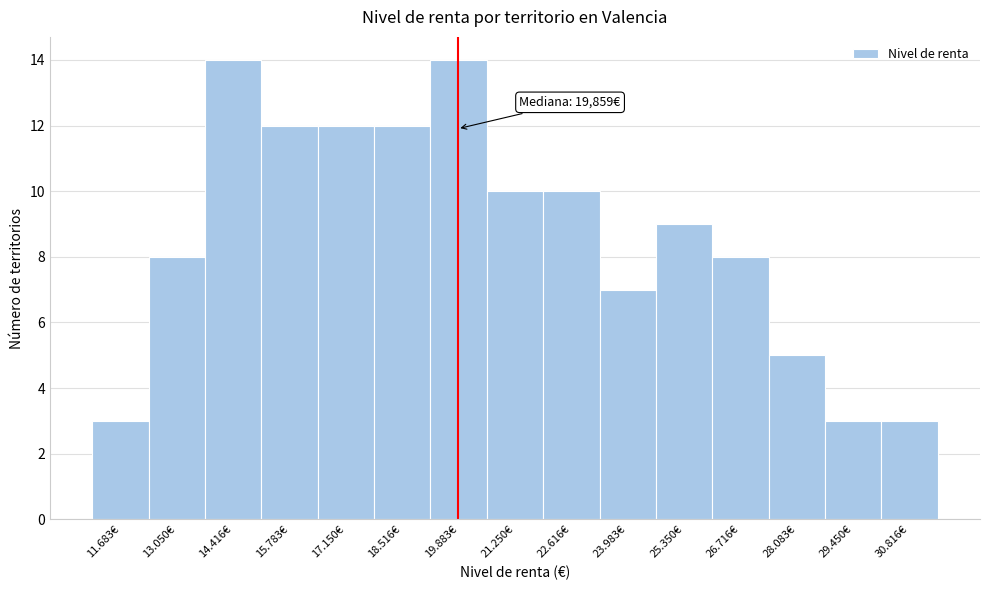

Reading left to right, what are all the values shown in this chart?

11.683€=3	13.050€=8	14.416€=14	15.783€=12	17.150€=12	18.516€=12	19.883€=14	21.250€=10	22.616€=10	23.983€=7	25.350€=9	26.716€=8	28.083€=5	29.450€=3	30.816€=3